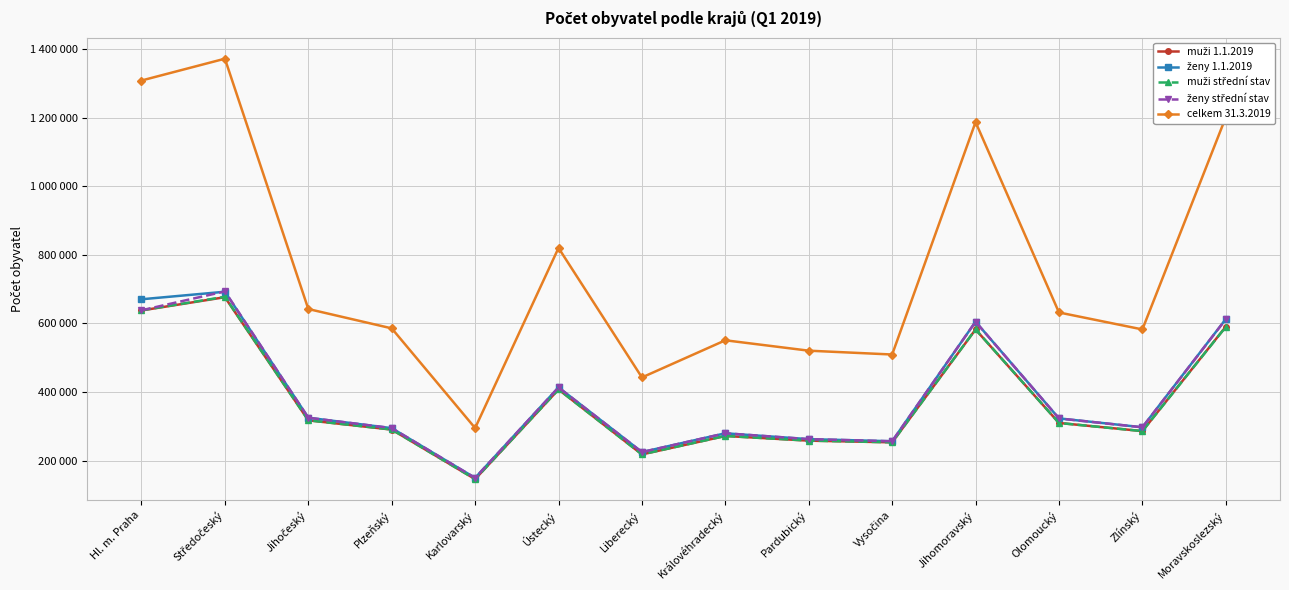

Is this an area chart (filled region under the line)?

No